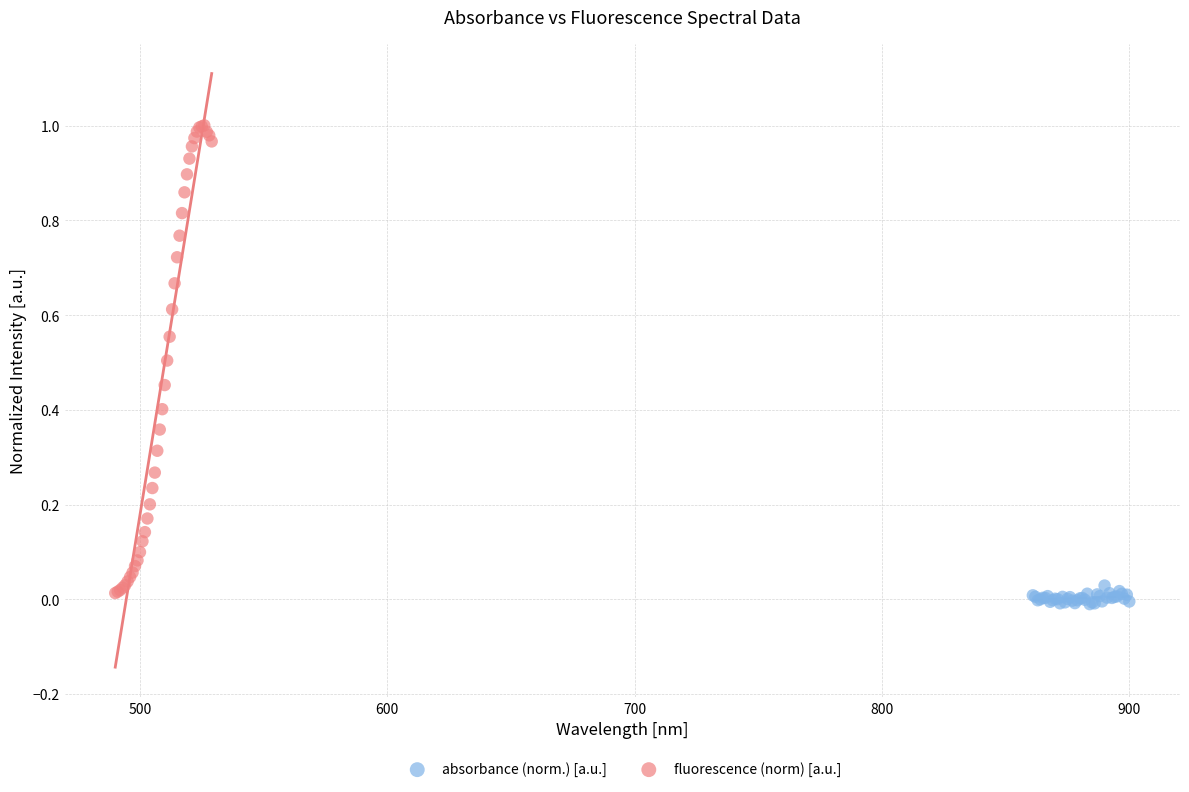

Which series reaches the maximum Y coordinate?

fluorescence (norm) [a.u.]